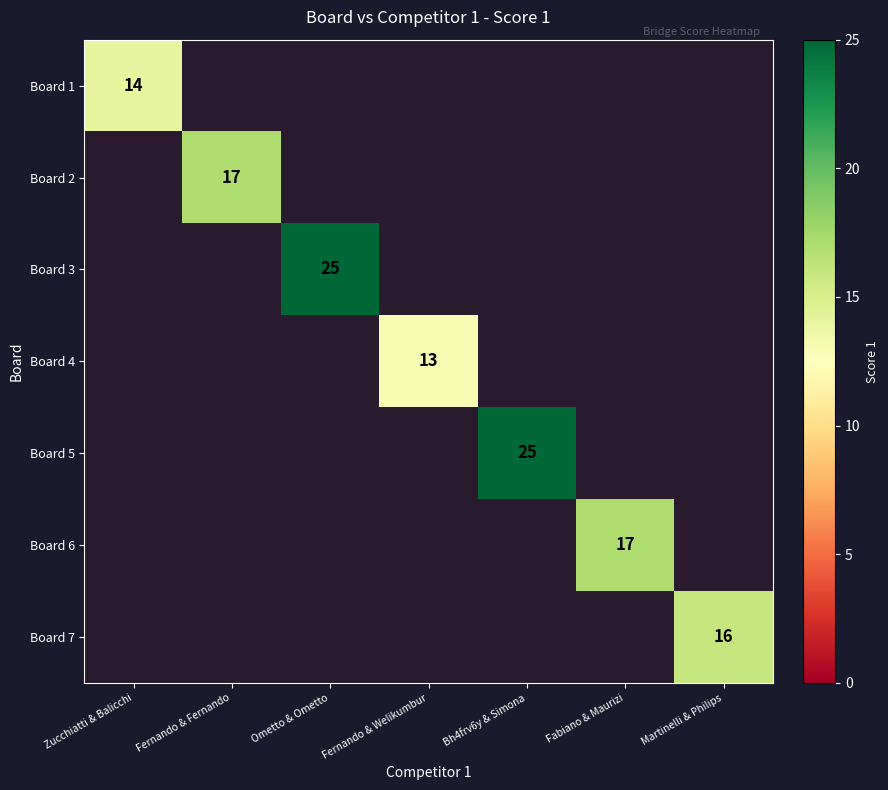

The Board 2 series shows 17 at Fernando & Fernando. True or false?

True